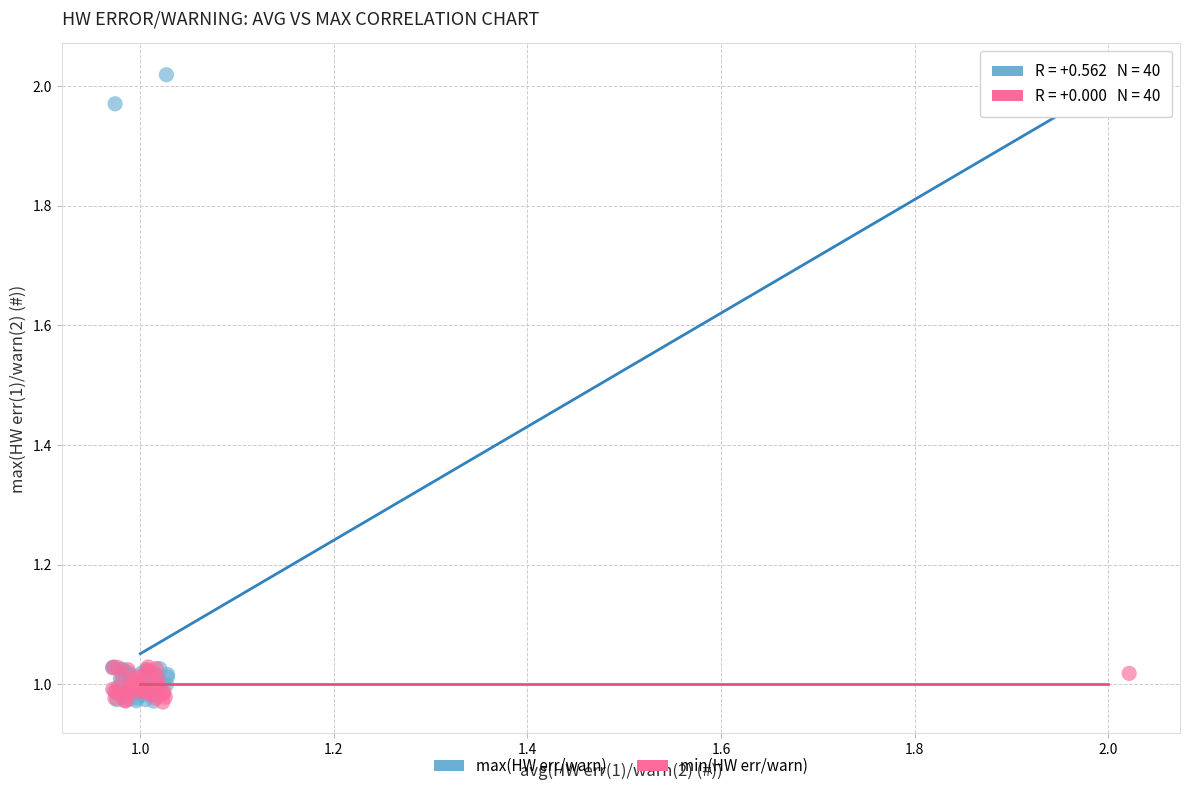

Which series reaches the maximum Y coordinate?

max(HW err/warn)